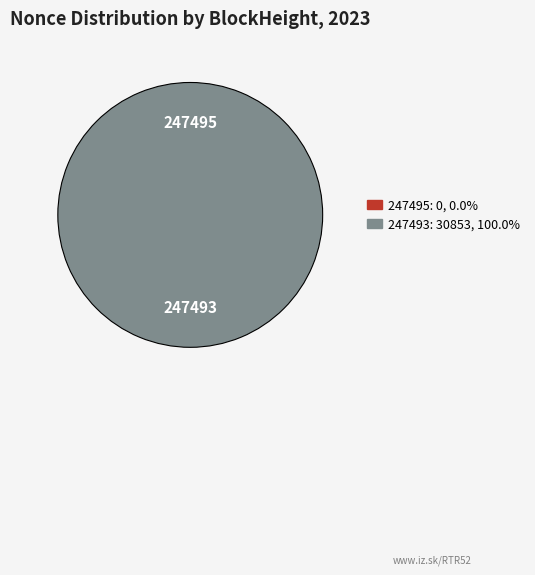

Between 247495 and 247493, which is larger?

247493